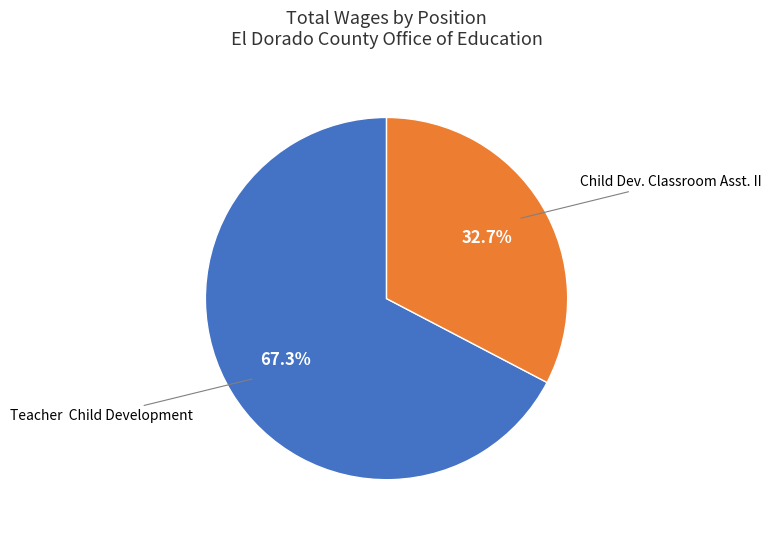

Approximately how many times larger is the value at Child Dev. Classroom Asst. II compared to Teacher Child Development?

0.5